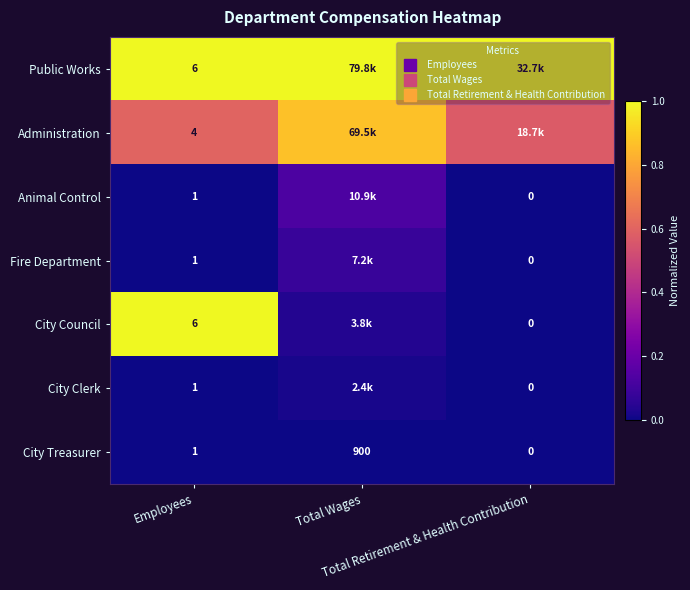

At Employees, list the series in order from largest to smallest.

Public Works, City Council, Administration, Animal Control, Fire Department, City Clerk, City Treasurer